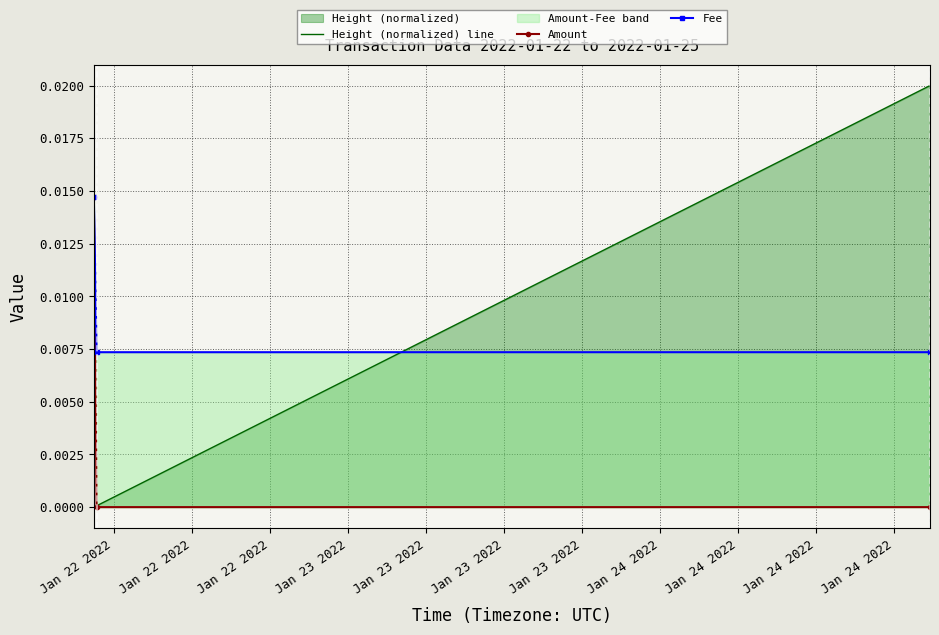

What are all the series names shown in the legend?

Height (normalized) line, Amount, Fee